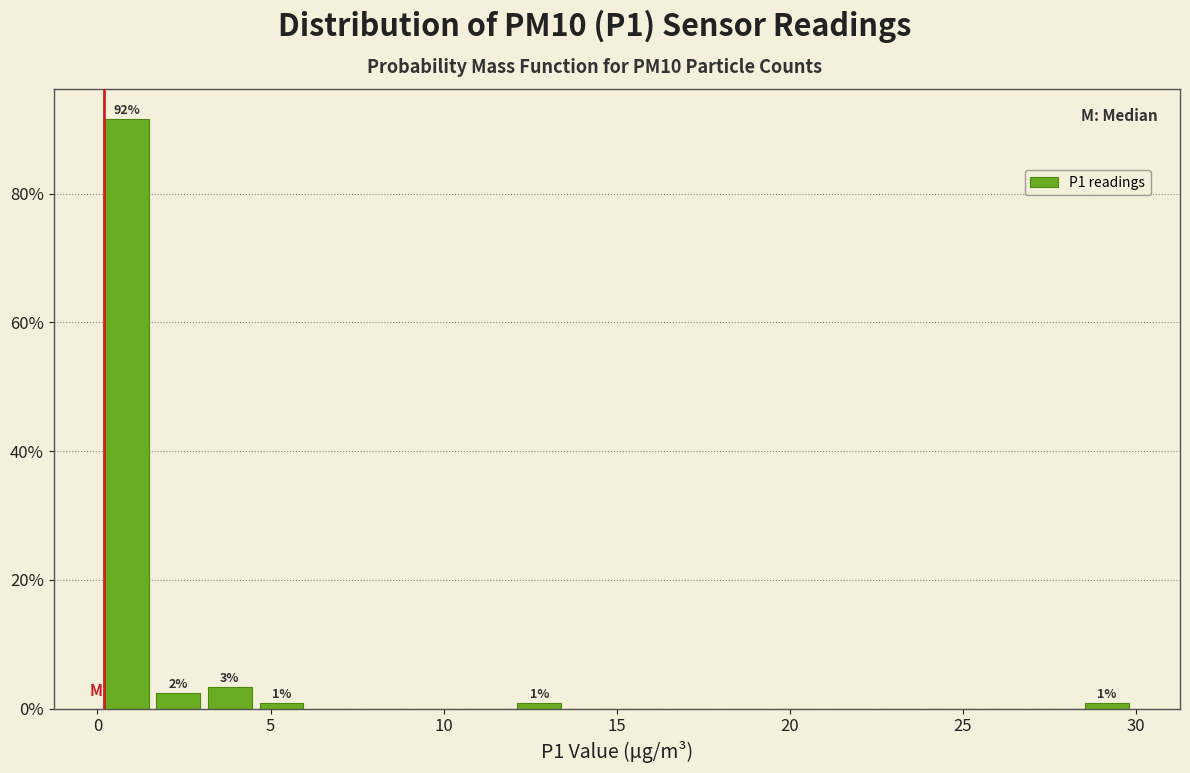

Read against the x-axis, roughly where is the centre of the tallest bar?

1.0